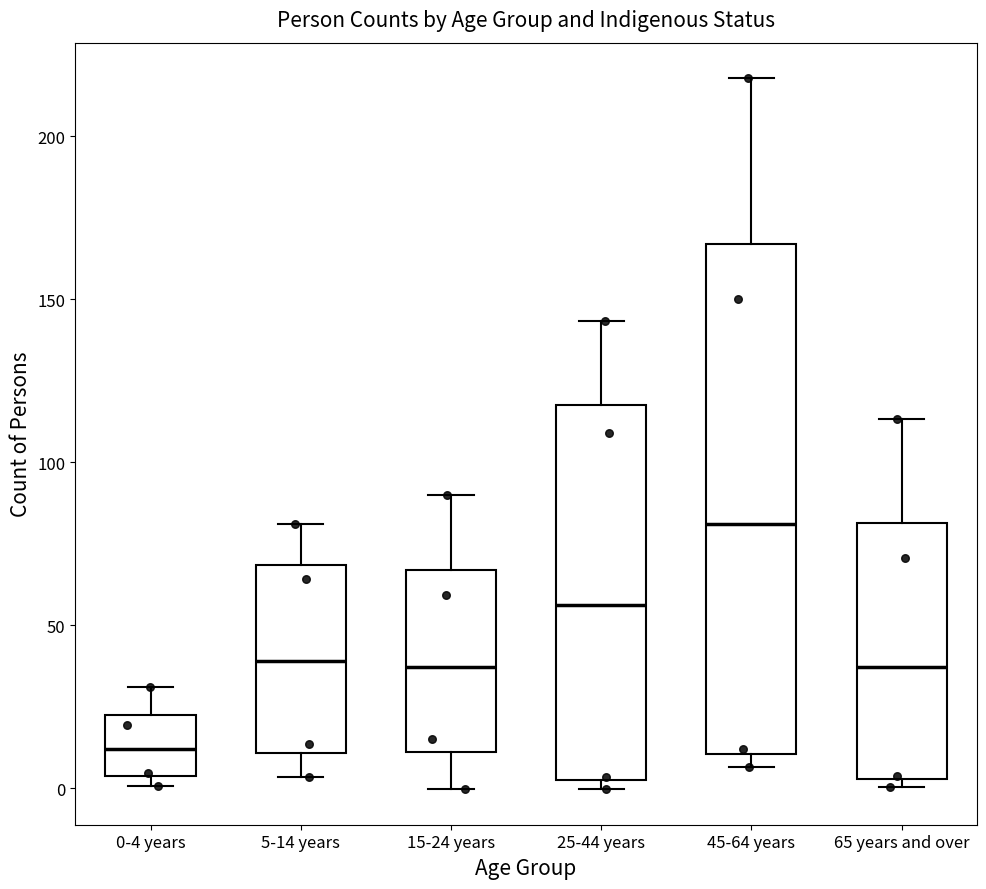

Reading left to right, transcribe this box plot: for each box, give where its median line is, the range the box spans, and where its two whiskers end, as read against the y-axis. The values are not printed on the chart, so give them approximately, as read against the axis.

0-4 years: median 10, box 5 to 20, whiskers 0 to 30
5-14 years: median 40, box 10 to 70, whiskers 5 to 80
15-24 years: median 35, box 10 to 65, whiskers 0 to 90
25-44 years: median 55, box 5 to 115, whiskers 0 to 145
45-64 years: median 80, box 10 to 165, whiskers 5 to 220
65 years and over: median 35, box 5 to 80, whiskers 0 to 115